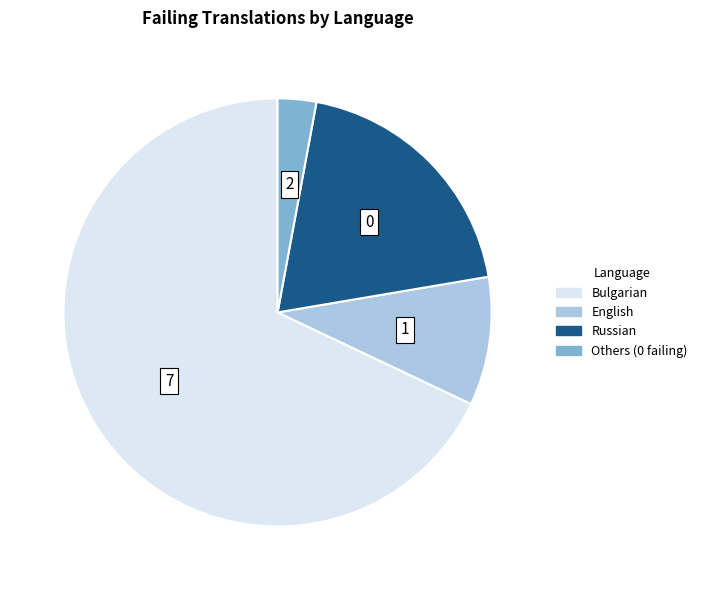

How many segments does this pie chart have?

4